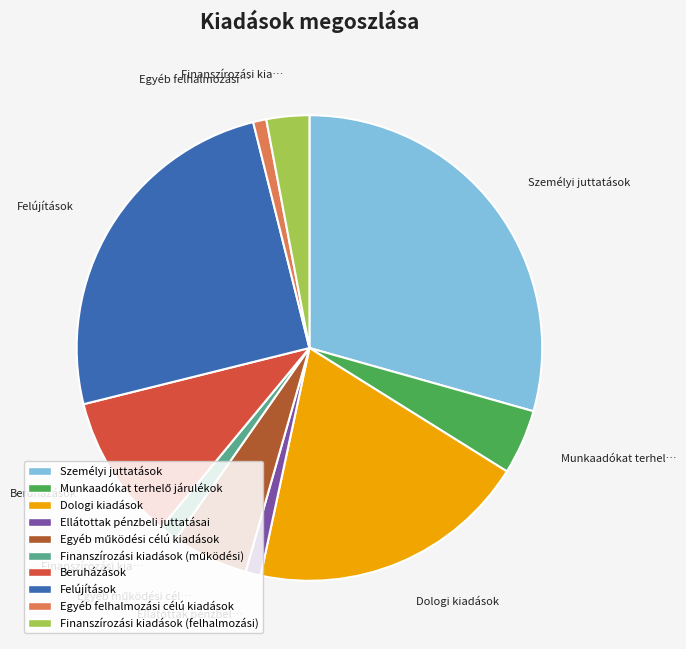

The Személyi juttatások slice represents 43% of the pie. True or false?

False